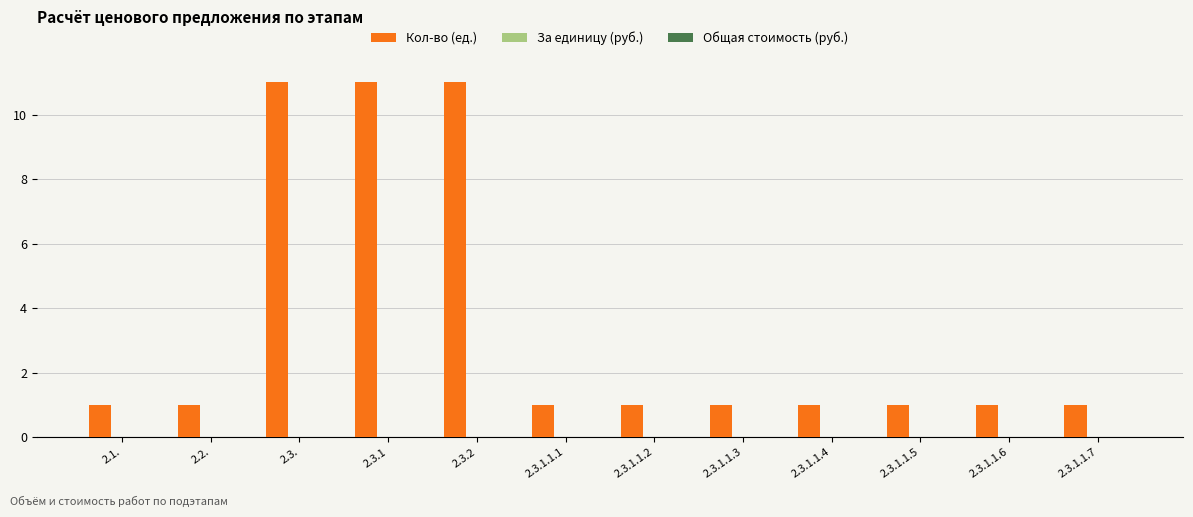

The value at 2.3.1.1.7 is 1. True or false?

True